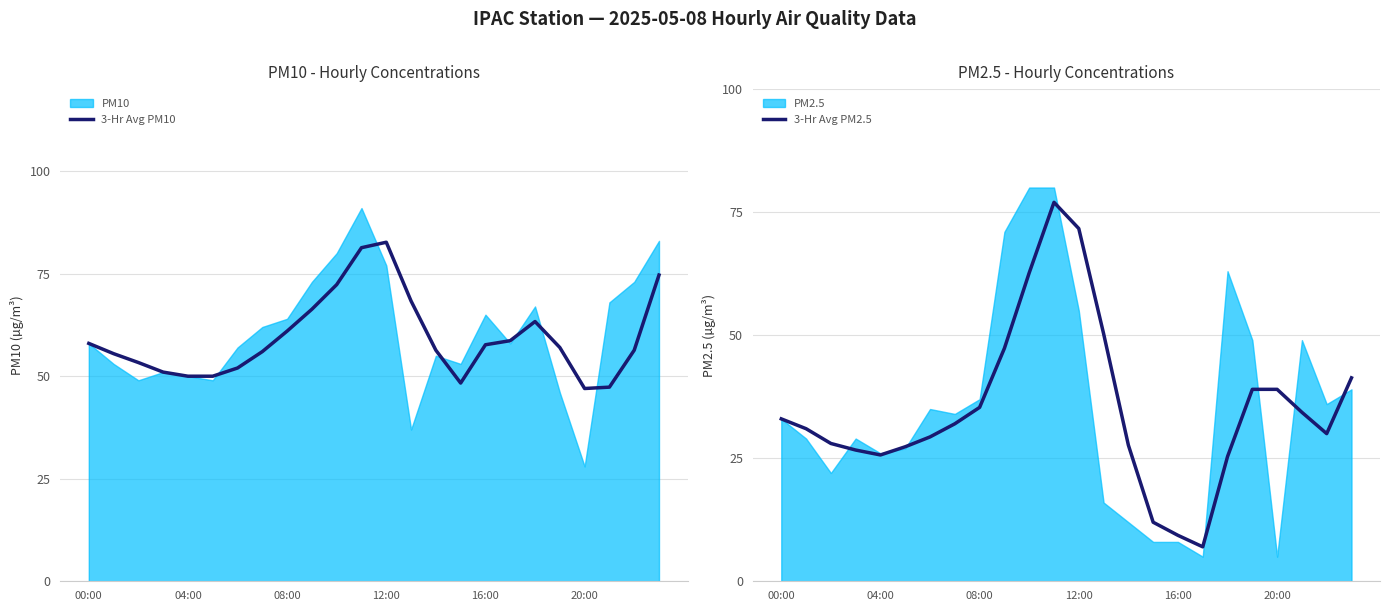

True or false: 3-Hr Avg PM2.5 and 3-Hr Avg PM10 cross at least once.

False